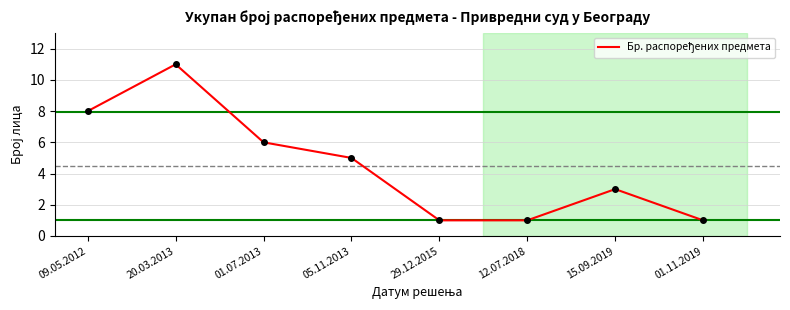

What position from the left is 09.05.2012?

1